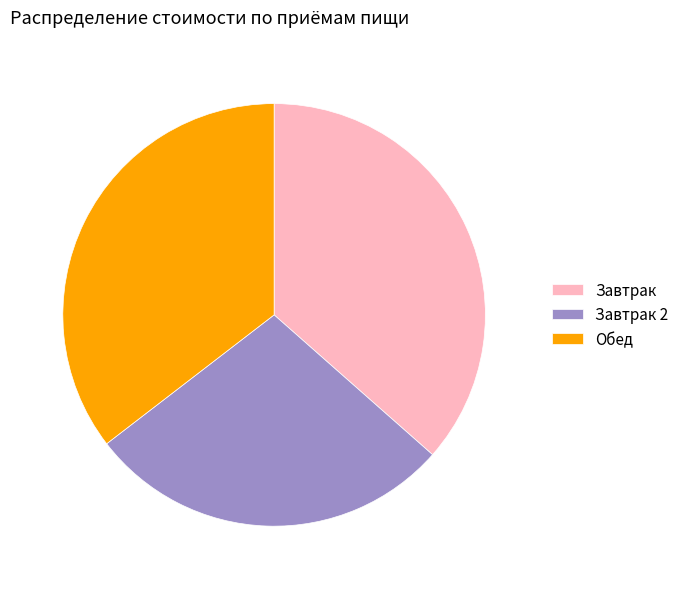

Is there any slice that represents more than half of the pie?

No